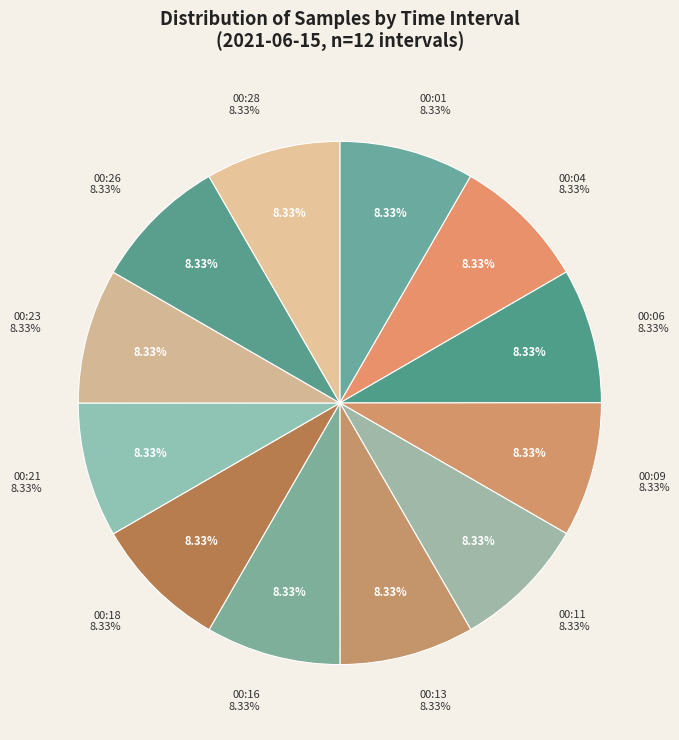

Which slice is the largest?

00:09